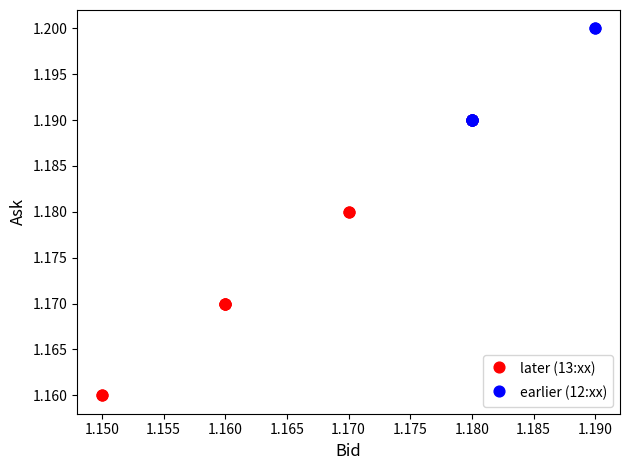

Which series contains the lowest Y value?

later (13:xx)